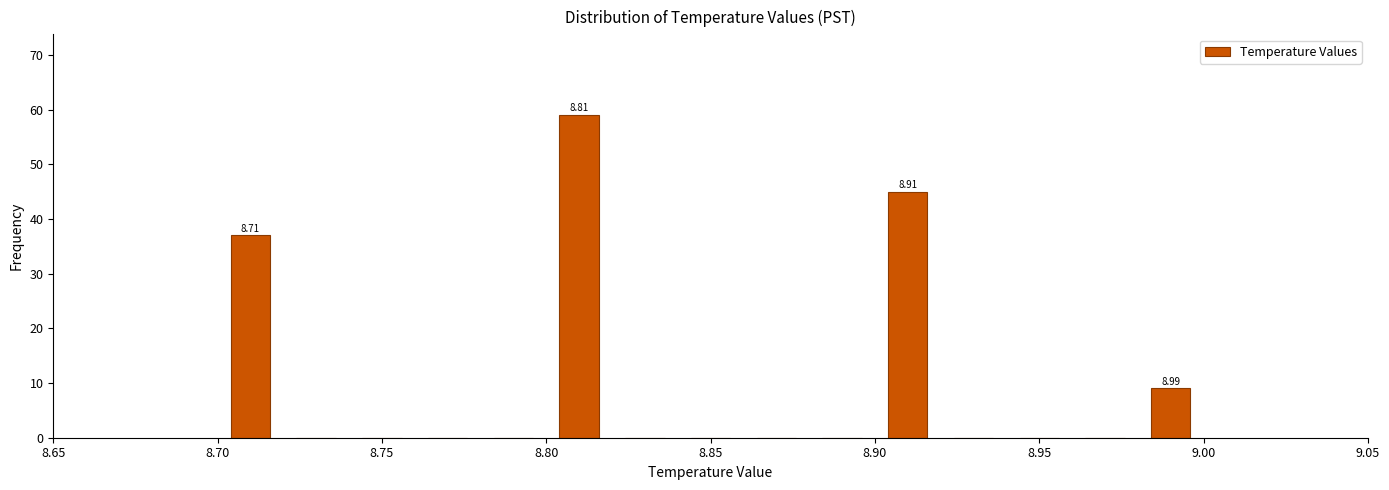

Over which range of the x-axis is the bar tallest?

8.80 to 8.82